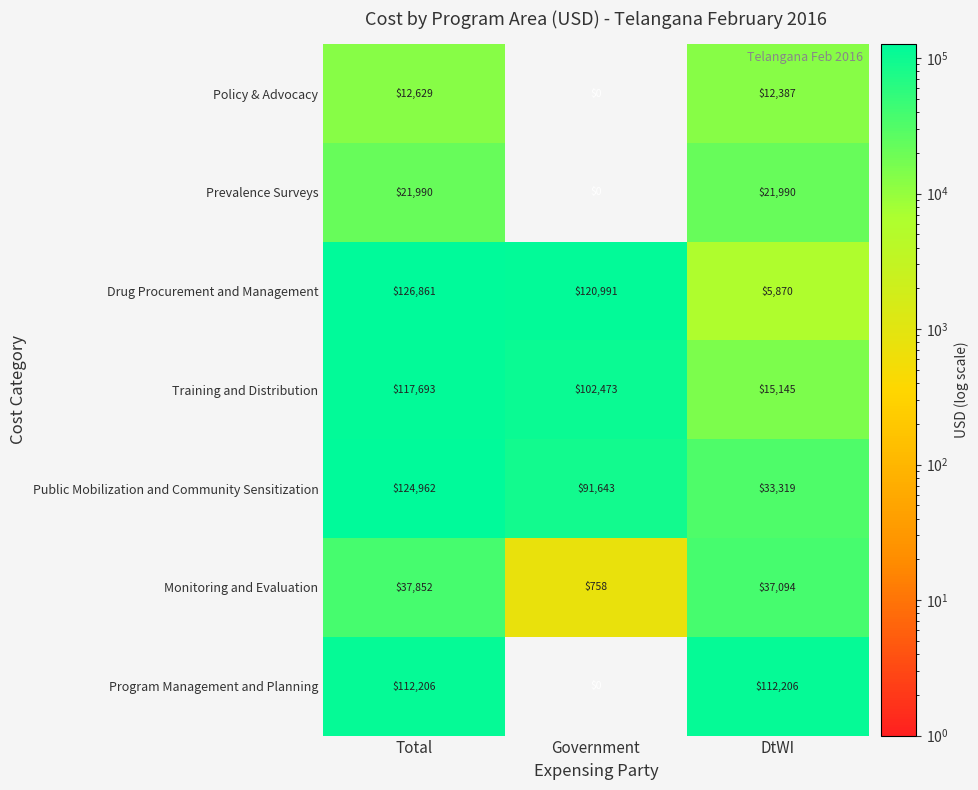

What is the total value across all series at Government?

315865